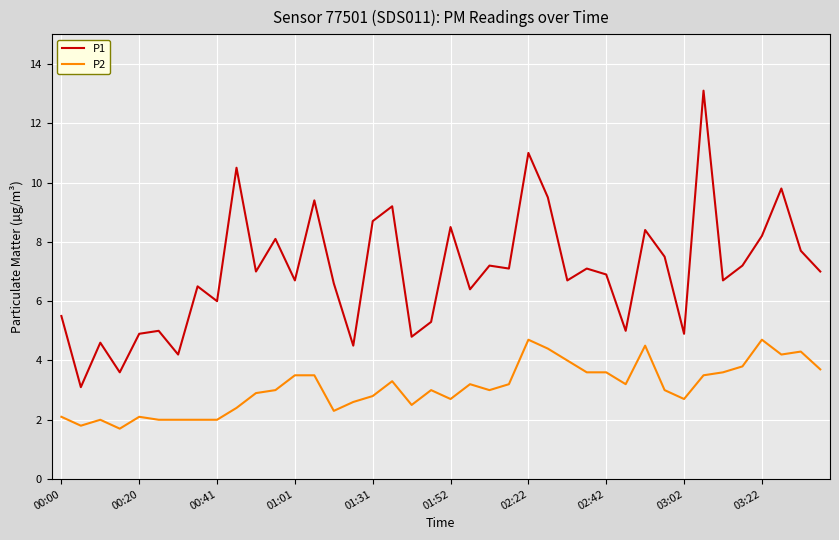

What is the minimum value for P2?

1.7